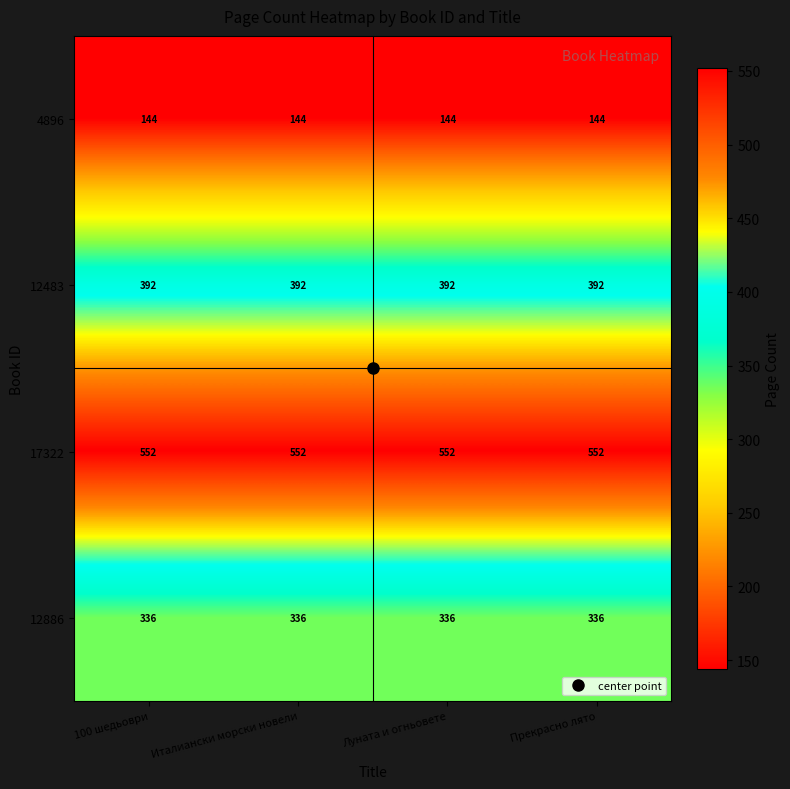

Read the 4896 value at Прекрасно лято.

144